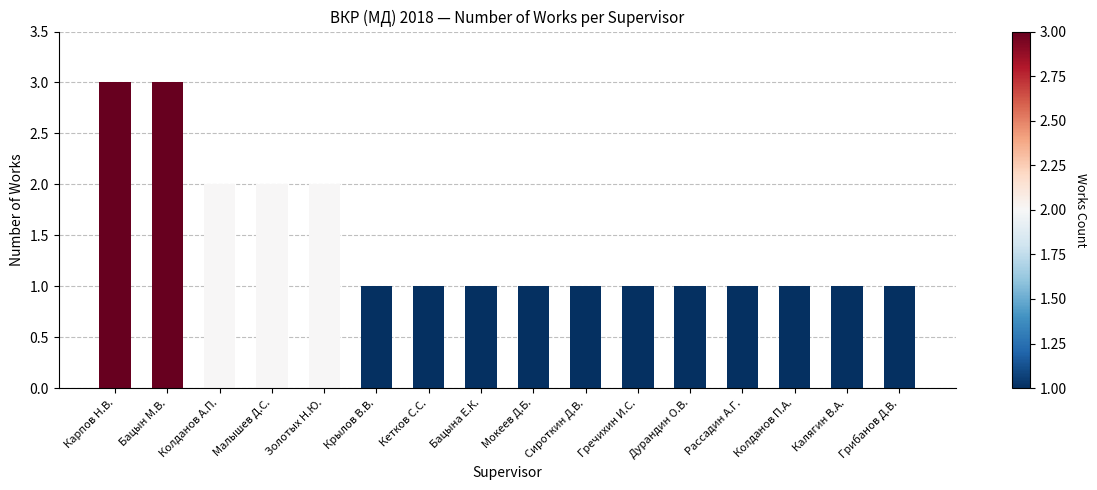

Count the number of categories in the chart.

16